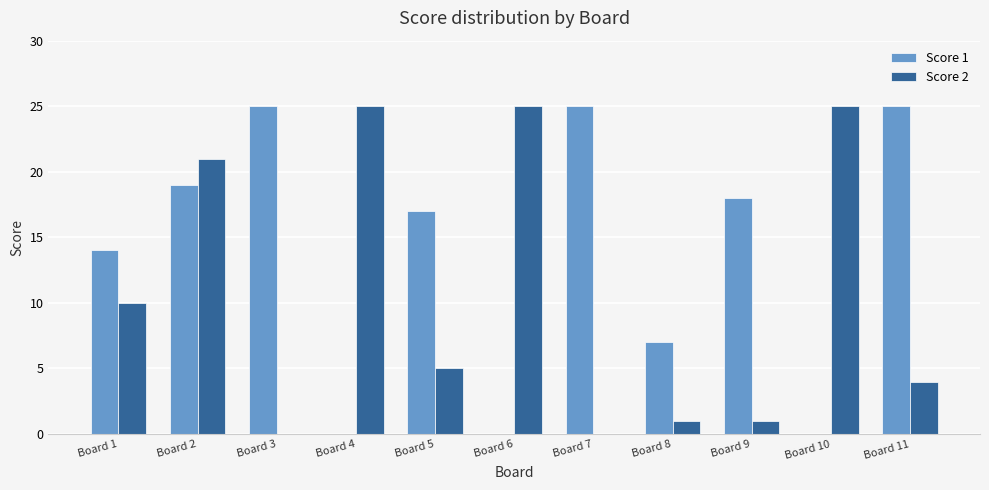

What is the maximum value for Score 2?

25